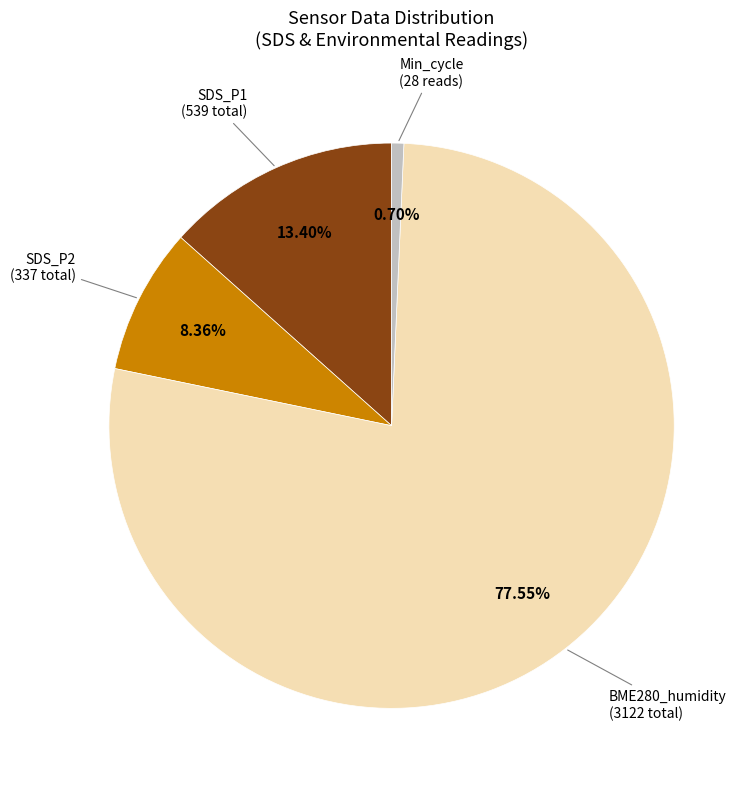

Does any single category account for the majority?

Yes